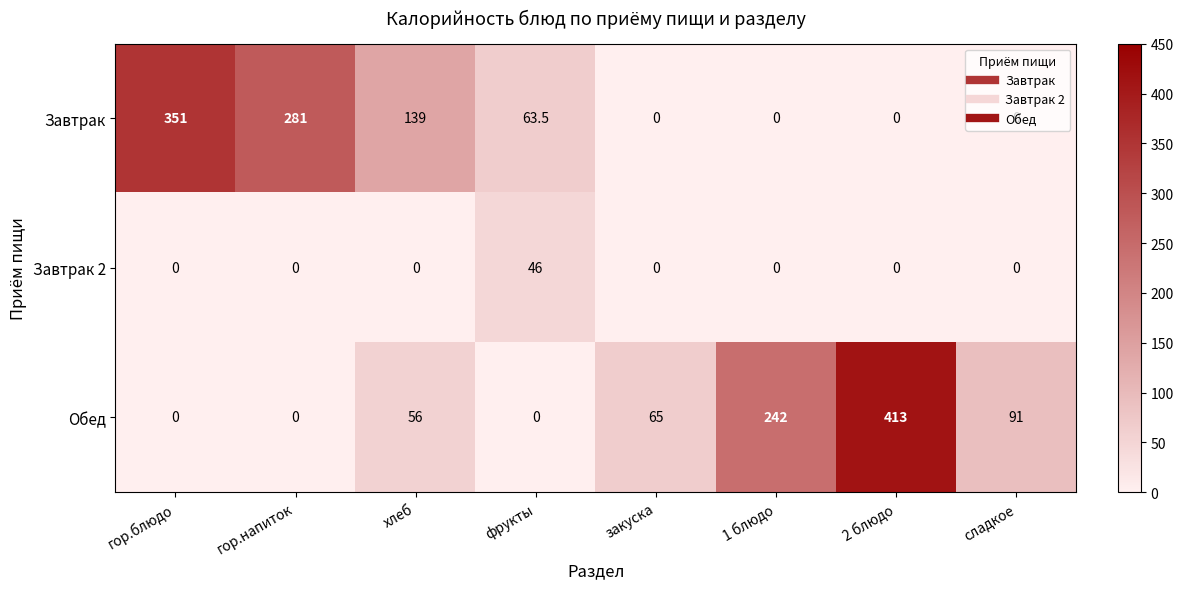

What is the difference between the maximum and minimum values in the Завтрак 2 series?

46.0